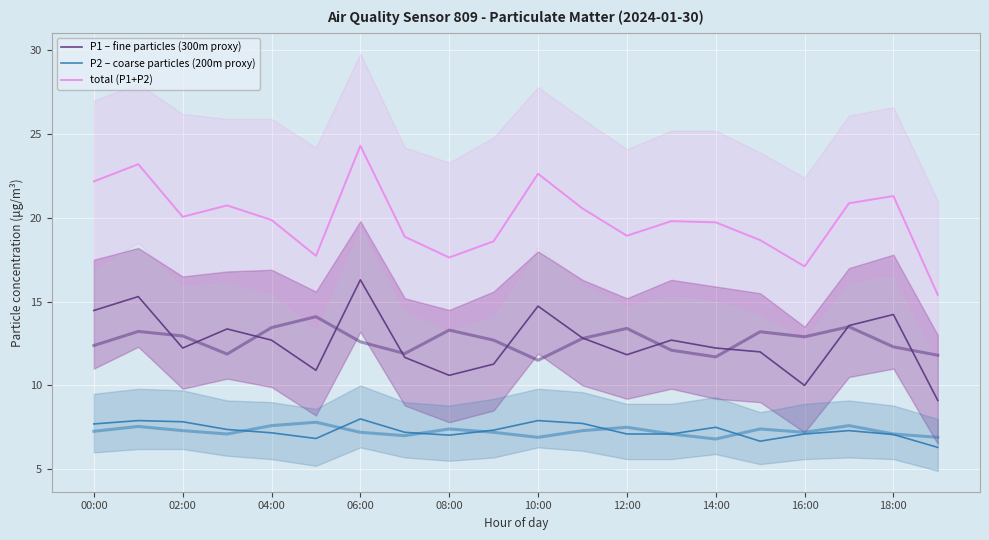

Which series has the largest total across all categories?

total (P1+P2)